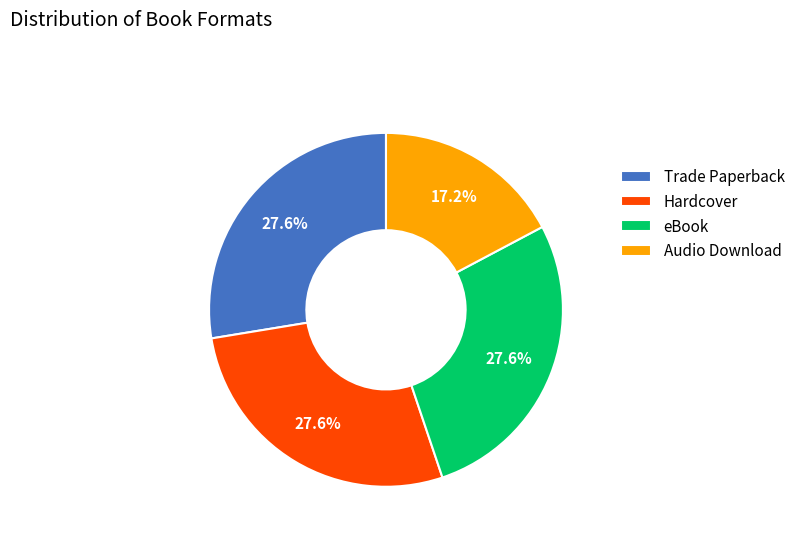

True or false: Audio Download accounts for 4% of the total.

False